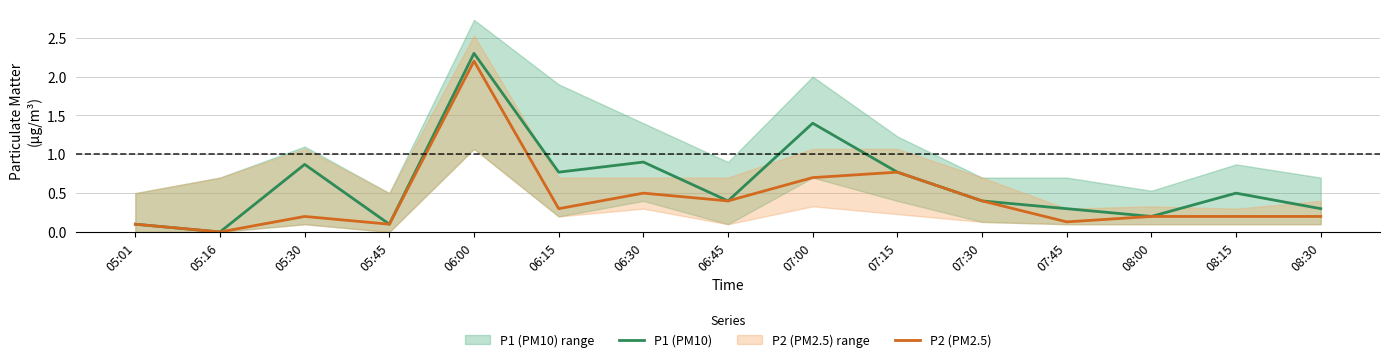

True or false: P2 (PM2.5) and P1 (PM10) intersect in this chart.

False